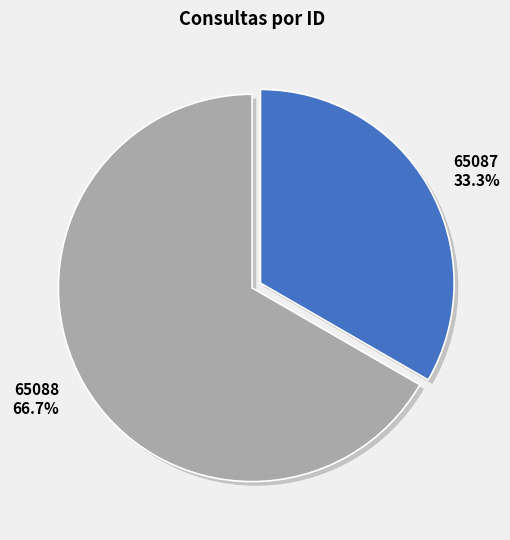

How many segments does this pie chart have?

2